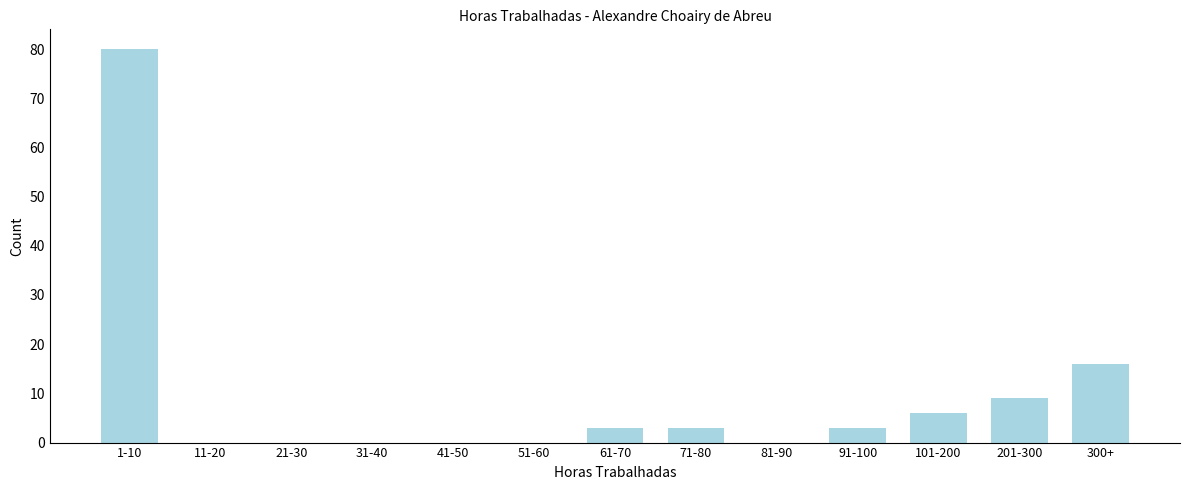

Reading left to right, what are all the values shown in this chart?

1-10=80	11-20=0	21-30=0	31-40=0	41-50=0	51-60=0	61-70=3	71-80=3	81-90=0	91-100=3	101-200=6	201-300=9	300+=16